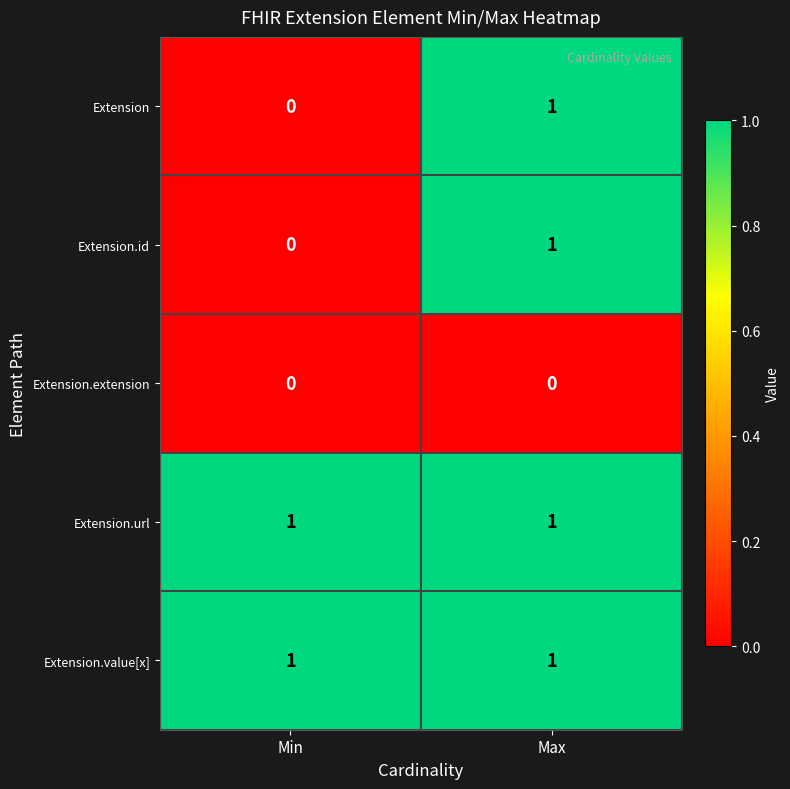

How many distinct data groups are displayed?

5